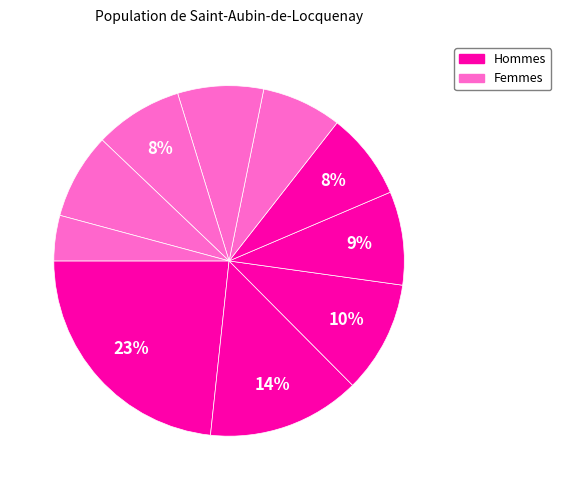

How many segments does this pie chart have?

10